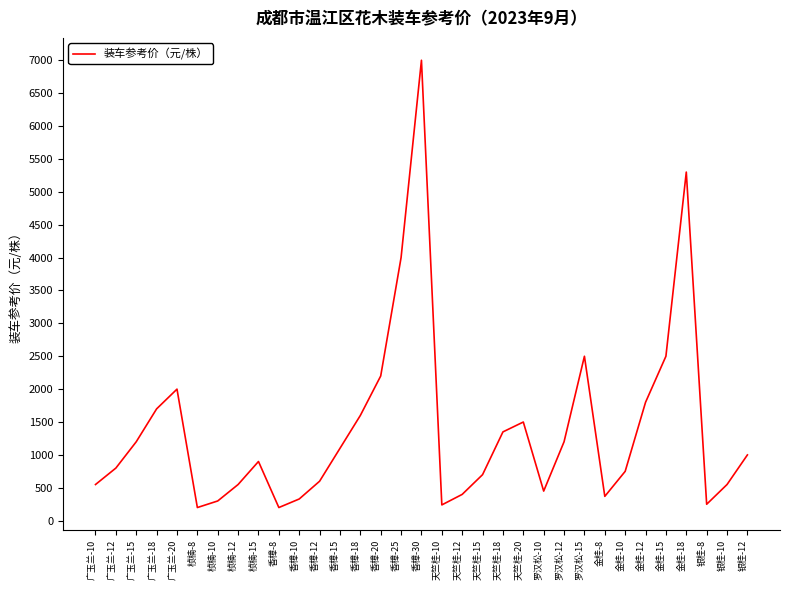

What is the change in value from 香樟-8 to 罗汉松-10?

+250